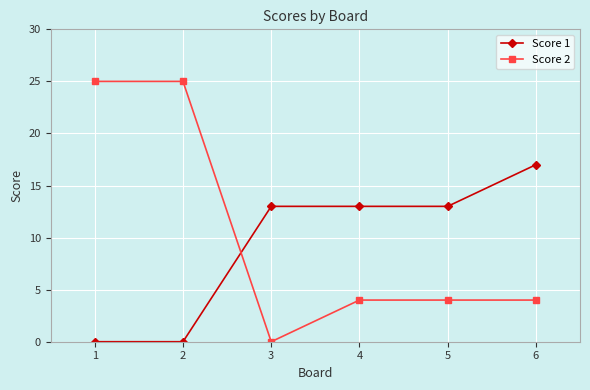

Where is the first local minimum for Score 2?

3